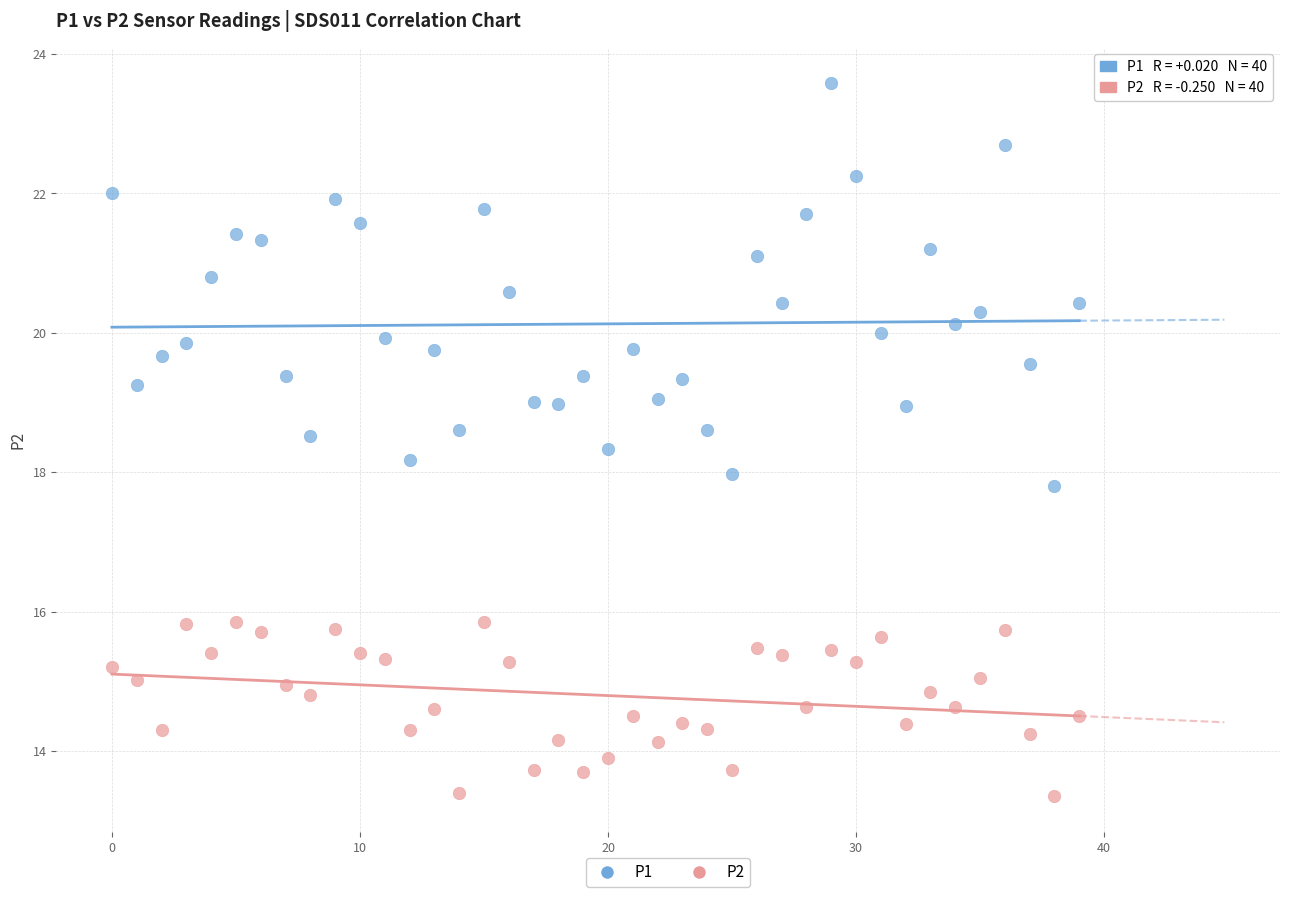

Which series reaches the minimum Y coordinate?

P2